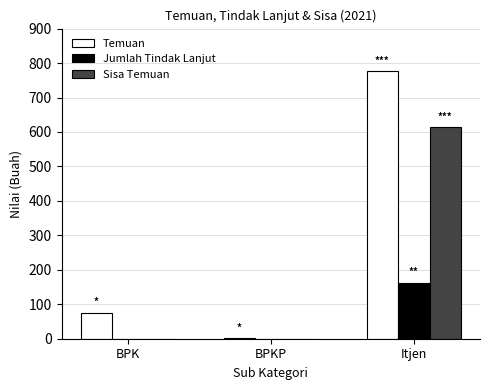

The Temuan series shows 190 at Itjen. True or false?

False